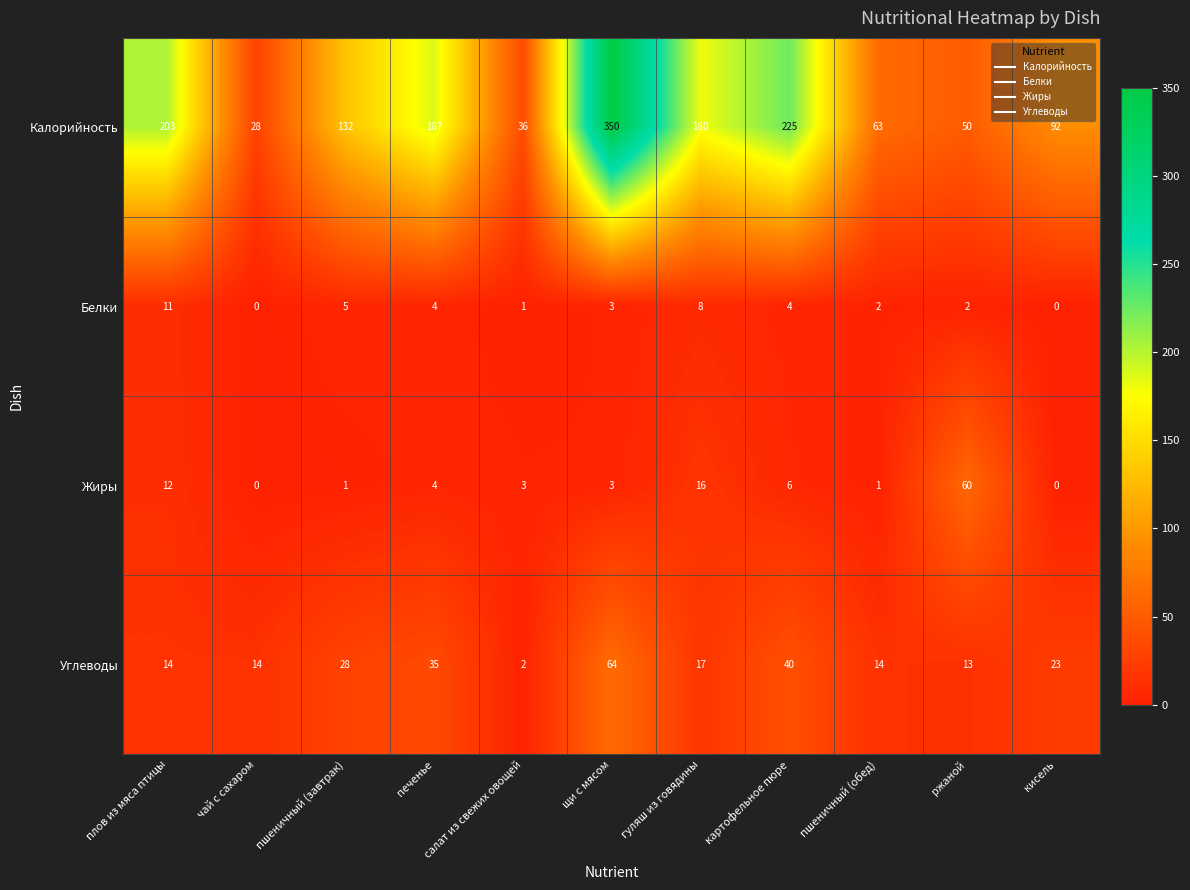

At which category is the sum across all series the highest?

щи с мясом